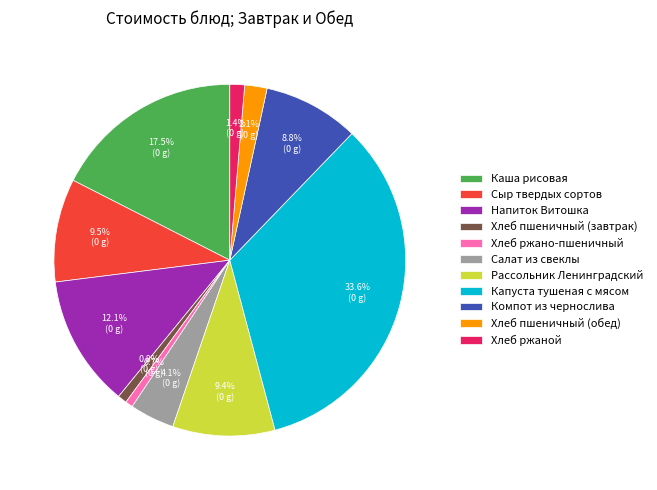

Which category has the biggest portion of the pie?

Капуста тушеная с мясом